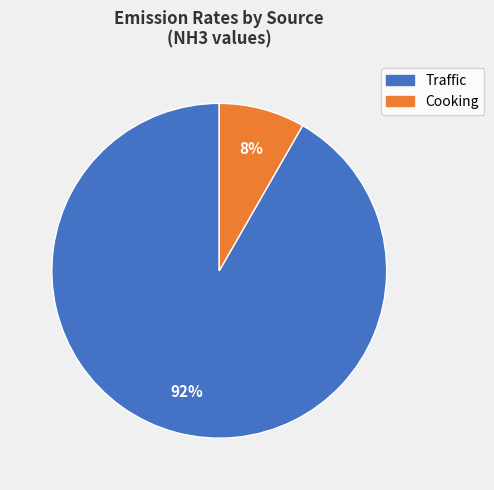

What is the smallest slice in the pie chart?

Cooking